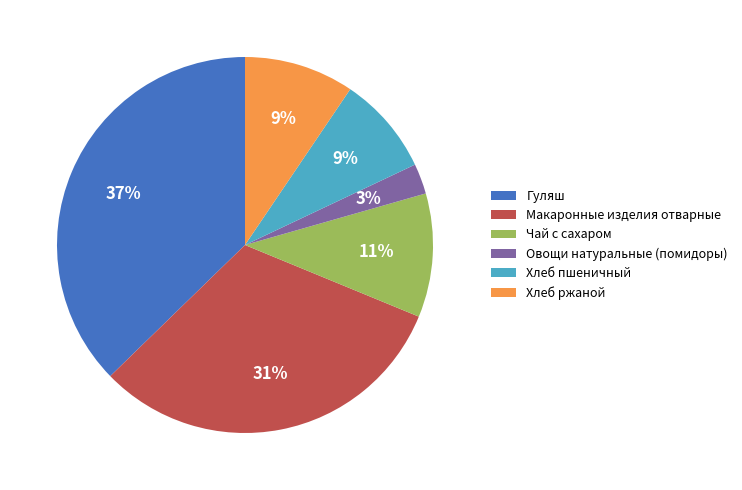

What is the largest slice in the pie chart?

Гуляш